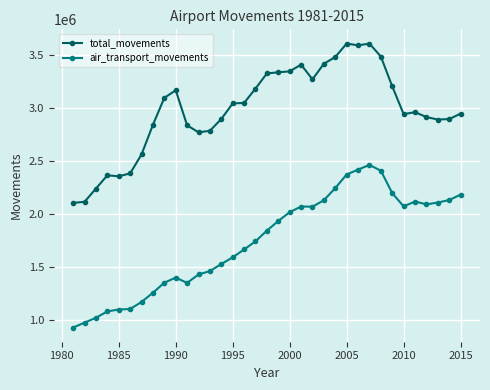

Does the chart display data point markers on the line(s)?

Yes